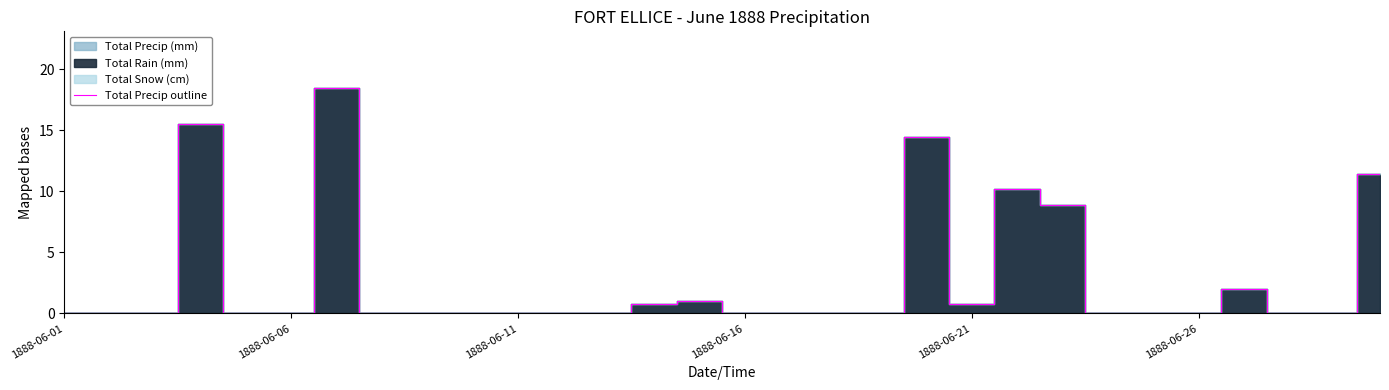

How many positive values are there?

10